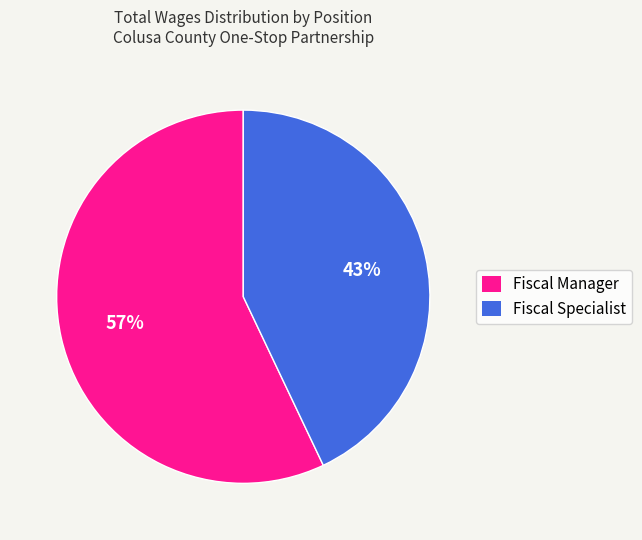

What is the ratio of the value at Fiscal Specialist to the value at Fiscal Manager?

0.8